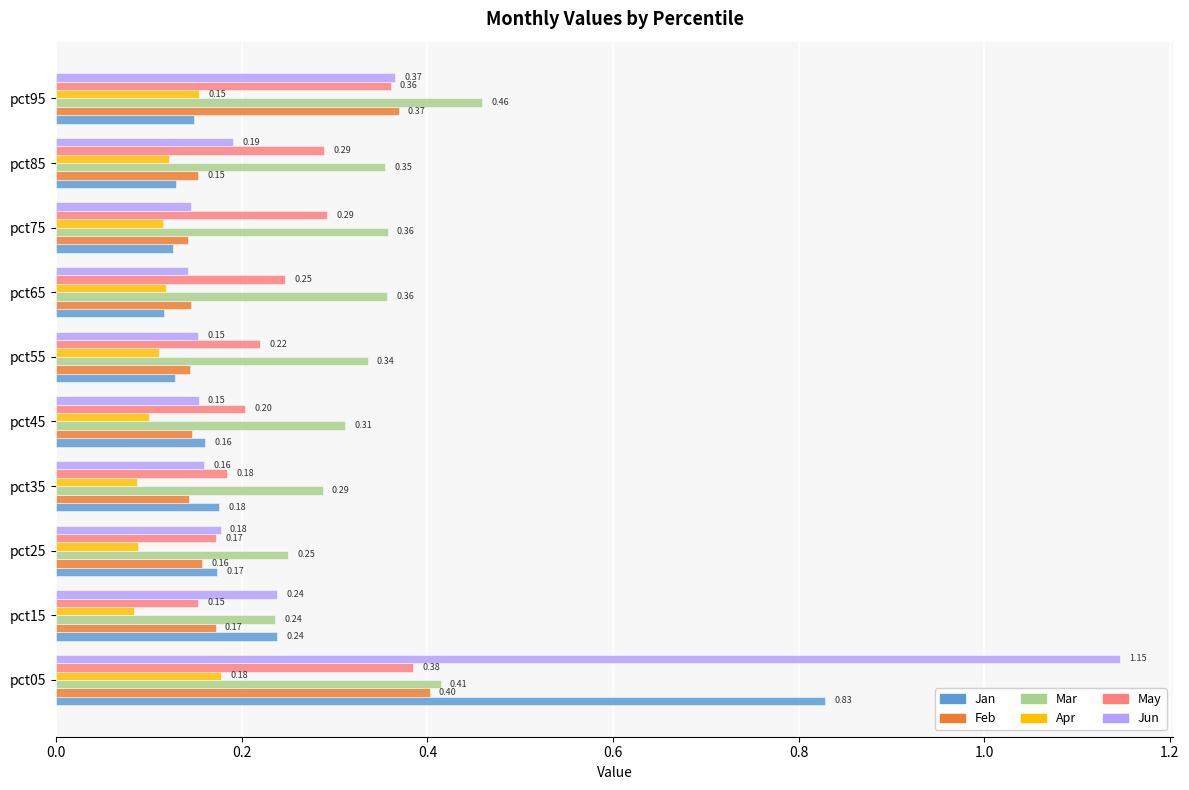

Is the value of Jan at pct55 greater than the value of Apr at pct65?

Yes